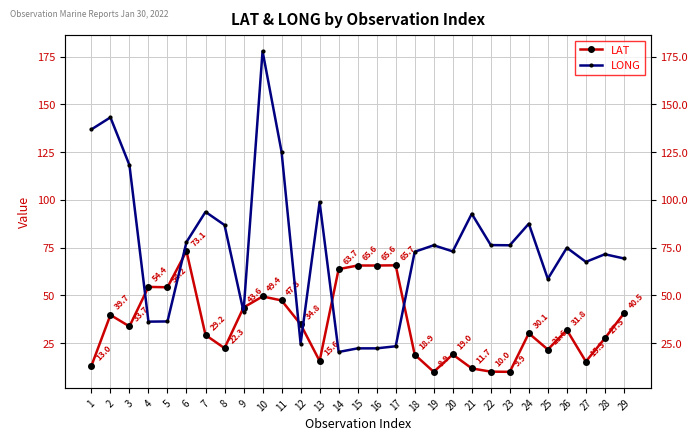

Where do LAT and LONG first cross each other?

3 and 4